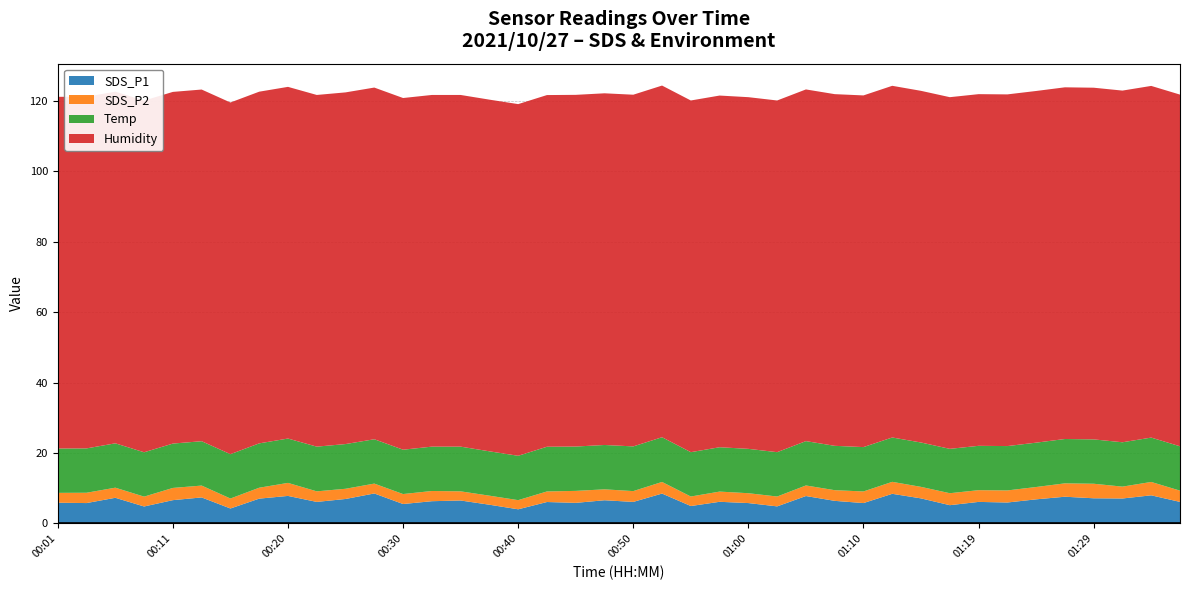

Reading left to right, extract all data points from this chart.

SDS_P1: 00:01=5.9	00:03=5.8	00:06=7.3	00:08=4.8	00:11=6.6	00:13=7.4	00:16=4.2	00:18=7.0	00:20=7.8	00:23=6.1	00:25=6.9	00:28=8.5	00:30=5.5	00:33=6.3	00:35=6.5	00:38=5.3	00:40=4.0	00:42=6.1	00:45=5.8	00:47=6.6	00:50=6.1	00:52=8.5	00:55=4.9	00:57=6.1	01:00=5.8	01:02=4.8	01:05=7.8	01:07=6.4	01:10=5.8	01:12=8.4	01:14=7.1	01:17=5.2	01:19=6.1	01:22=5.9	01:24=6.8	01:27=7.6	01:29=7.1	01:32=7.1	01:34=8.0	01:37=6.1
SDS_P2: 00:01=2.8	00:03=2.9	00:06=2.9	00:08=2.8	00:11=3.5	00:13=3.4	00:16=2.8	00:18=3.1	00:20=3.7	00:23=3.0	00:25=2.9	00:28=2.8	00:30=2.8	00:33=2.9	00:35=2.6	00:38=2.6	00:40=2.6	00:42=3.0	00:45=3.4	00:47=3.1	00:50=3.1	00:52=3.3	00:55=2.7	00:57=2.9	01:00=2.8	01:02=2.8	01:05=3.0	01:07=3.0	01:10=3.3	01:12=3.4	01:14=3.3	01:17=3.4	01:19=3.3	01:22=3.4	01:24=3.5	01:27=3.8	01:29=4.1	01:32=3.4	01:34=3.8	01:37=3.2
Temp: 00:01=12.6	00:03=12.6	00:06=12.6	00:08=12.6	00:11=12.6	00:13=12.6	00:16=12.6	00:18=12.6	00:20=12.6	00:23=12.7	00:25=12.7	00:28=12.6	00:30=12.6	00:33=12.6	00:35=12.7	00:38=12.6	00:40=12.6	00:42=12.7	00:45=12.6	00:47=12.6	00:50=12.7	00:52=12.7	00:55=12.6	00:57=12.6	01:00=12.6	01:02=12.6	01:05=12.6	01:07=12.6	01:10=12.6	01:12=12.6	01:14=12.6	01:17=12.6	01:19=12.6	01:22=12.6	01:24=12.6	01:27=12.6	01:29=12.6	01:32=12.6	01:34=12.6	01:37=12.6
Humidity: 00:01=99.9	00:03=99.9	00:06=99.9	00:08=99.9	00:11=99.9	00:13=99.9	00:16=99.9	00:18=99.9	00:20=99.9	00:23=99.9	00:25=99.9	00:28=99.9	00:30=99.9	00:33=99.9	00:35=99.9	00:38=99.9	00:40=99.9	00:42=99.9	00:45=99.9	00:47=99.9	00:50=99.9	00:52=99.9	00:55=99.9	00:57=99.9	01:00=99.9	01:02=99.9	01:05=99.9	01:07=99.9	01:10=99.9	01:12=99.9	01:14=99.9	01:17=99.9	01:19=99.9	01:22=99.9	01:24=99.9	01:27=99.9	01:29=99.9	01:32=99.9	01:34=99.9	01:37=99.9